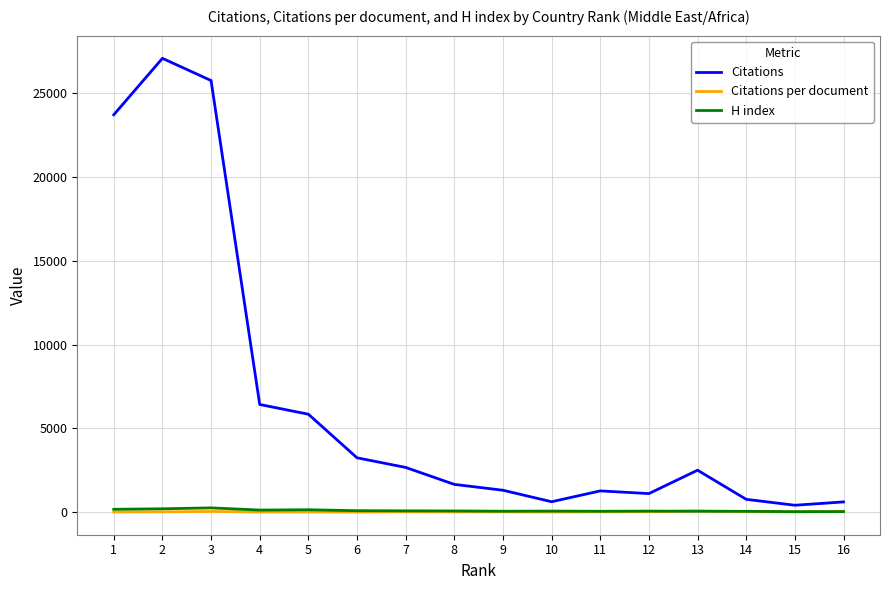

What is the maximum value for Citations?

27064.0